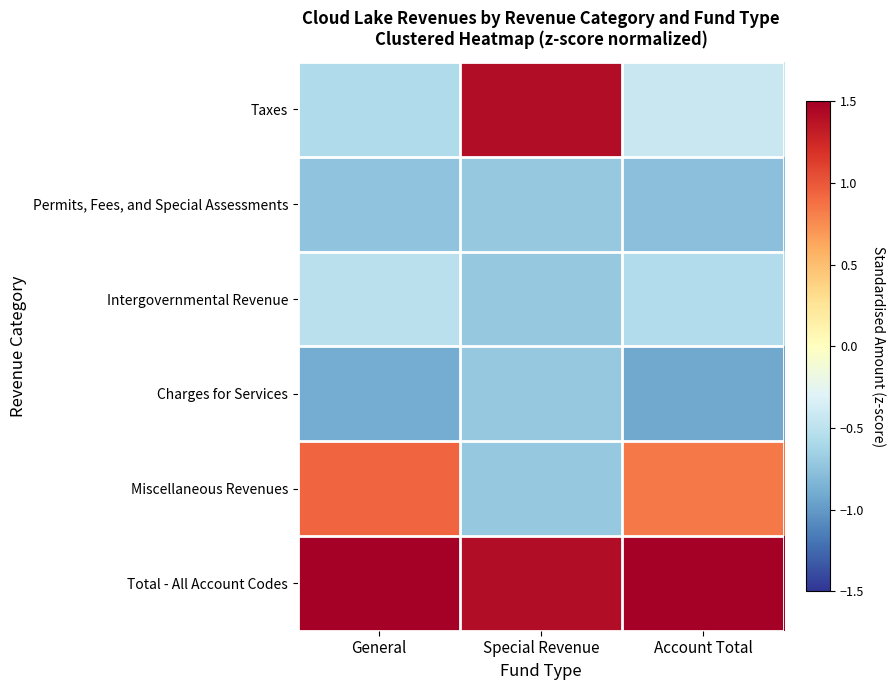

List the series in order of their peak value, highest first.

Total - All Account Codes, Taxes, Miscellaneous Revenues, Intergovernmental Revenue, Permits, Fees, and Special Assessments, Charges for Services